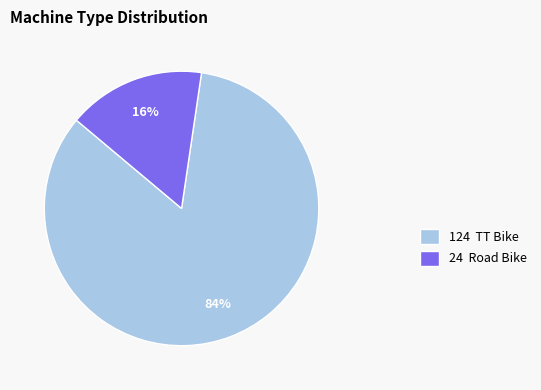

Is it true that 124 TT Bike is 69% of the pie?

False